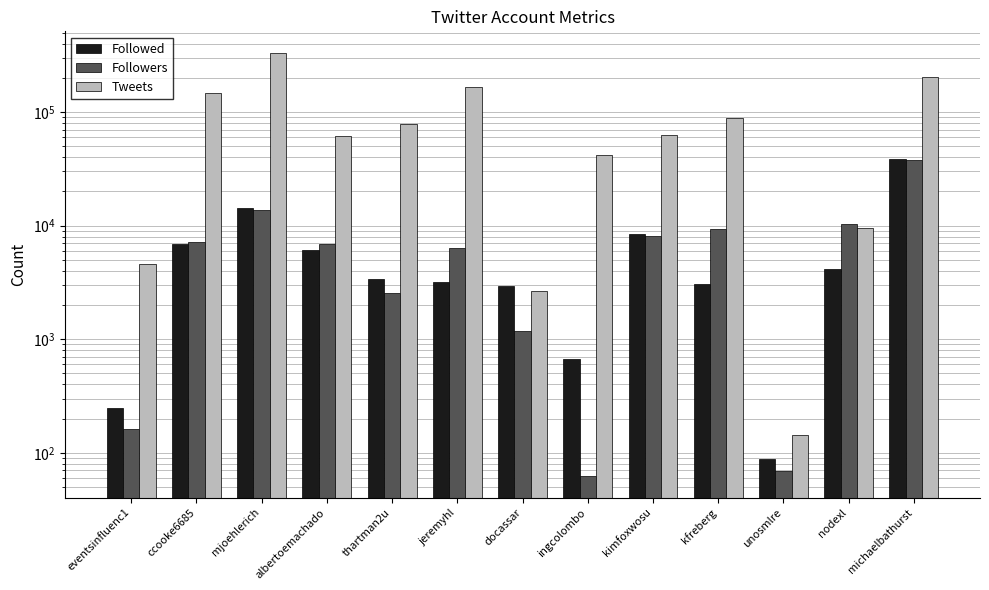

How many groups of bars are there?

13